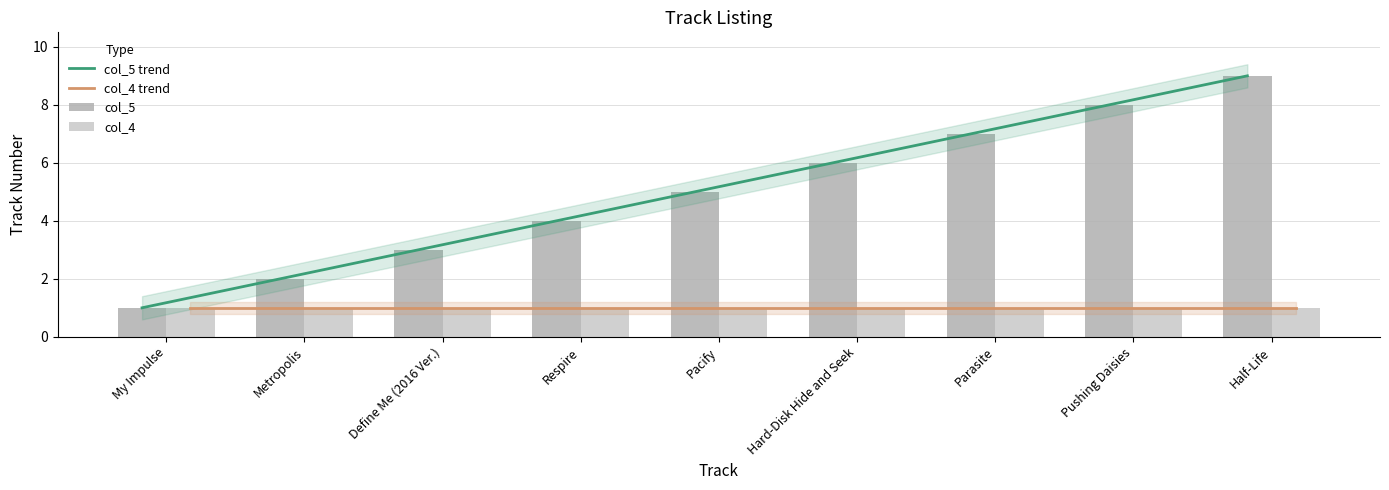

Is it true that the value at Metropolis is 2?

True